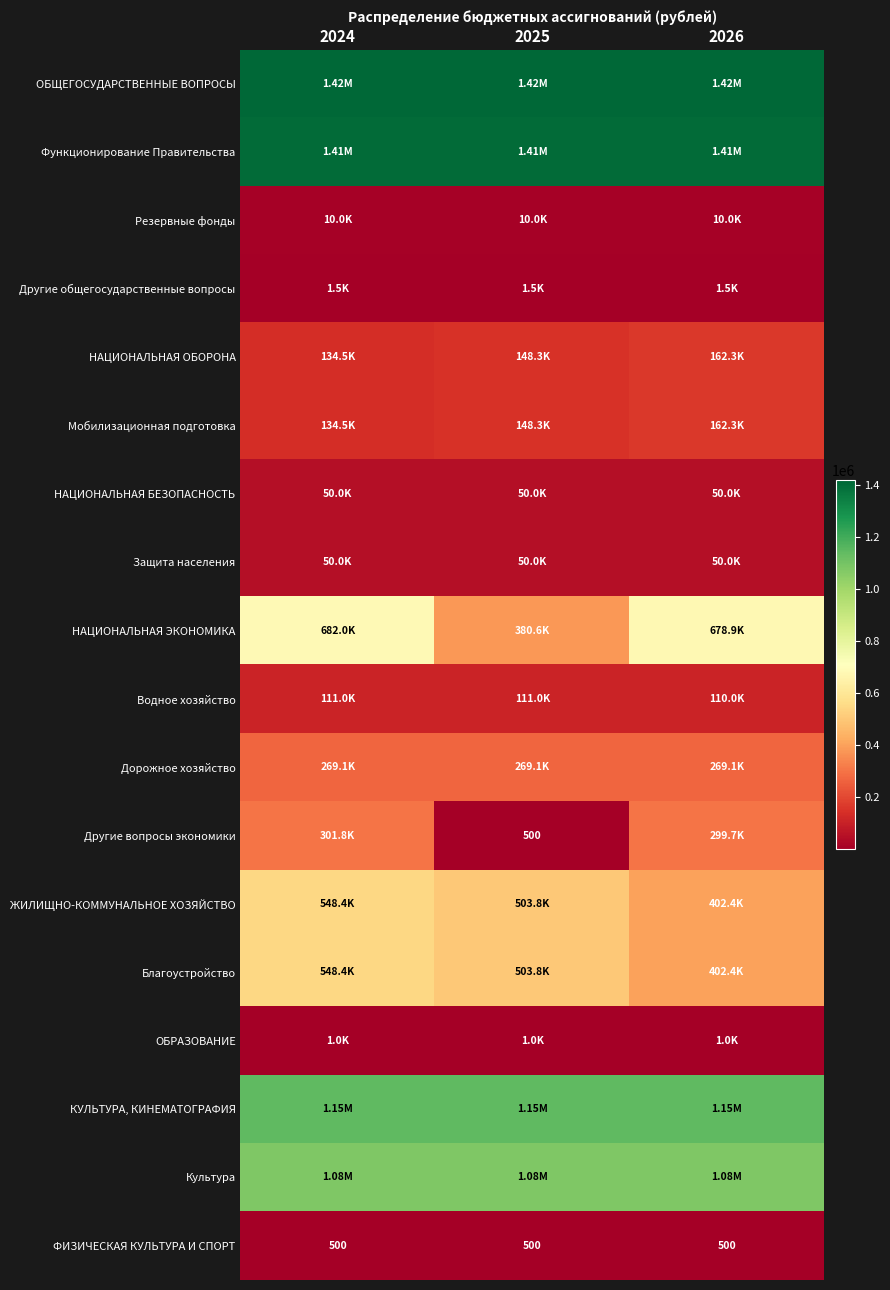

What is the approximate value of ФИЗИЧЕСКАЯ КУЛЬТУРА И СПОРТ at 2025?

500.0